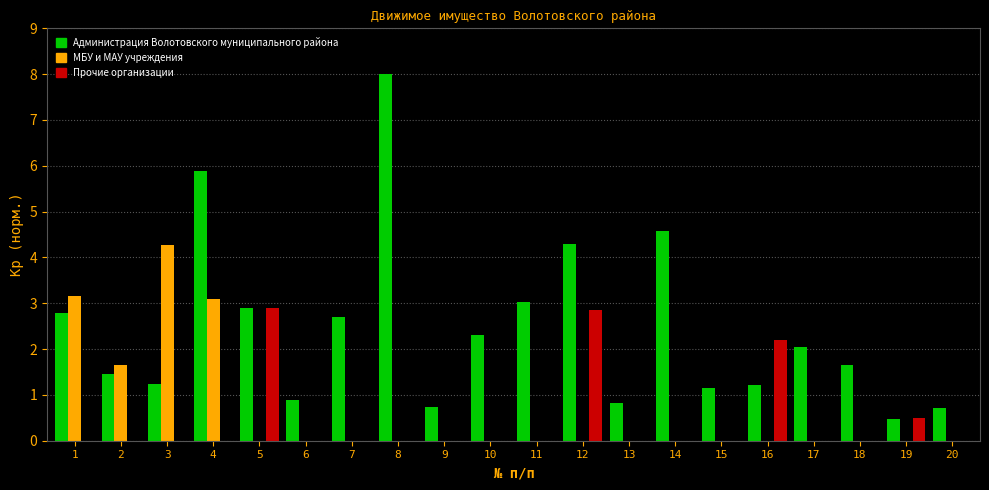

True or false: МБУ и МАУ учреждения has a value of 2.2 at 16.

False